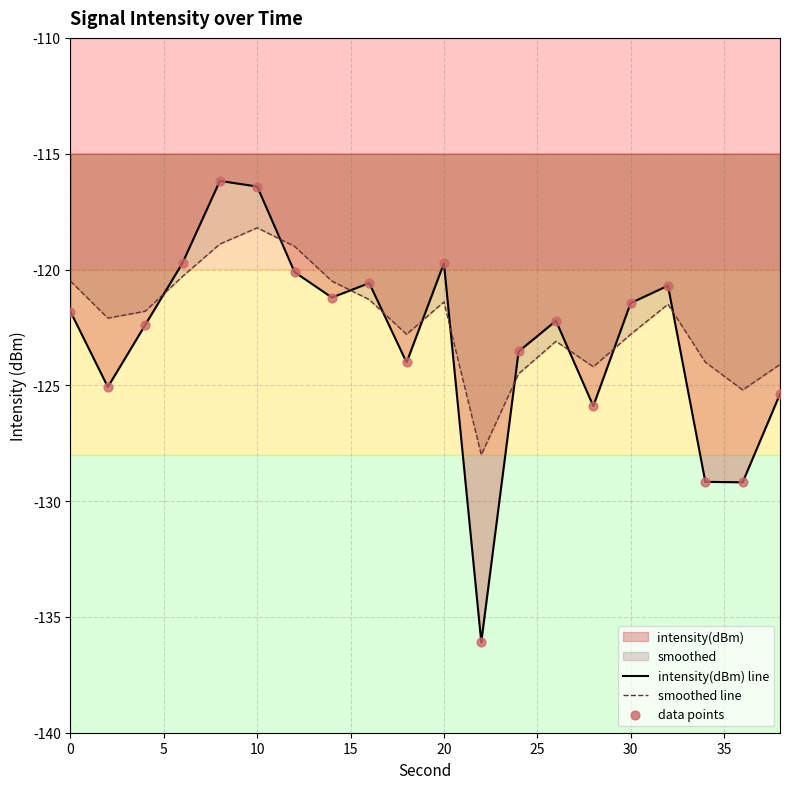

Which series reaches the maximum Y coordinate?

intensity(dBm) line